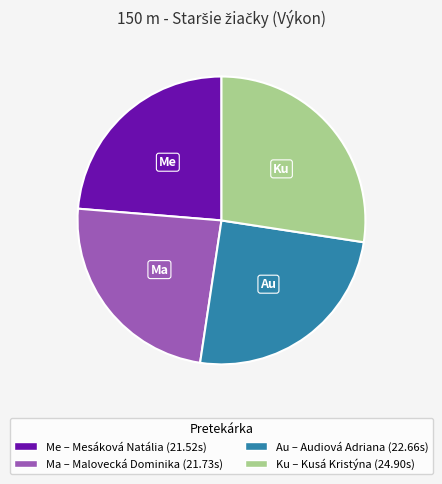

Is there any slice that represents more than half of the pie?

No